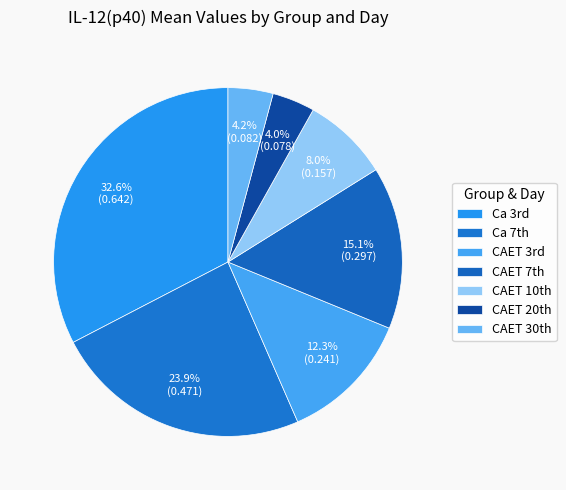

Does any single category account for the majority?

No